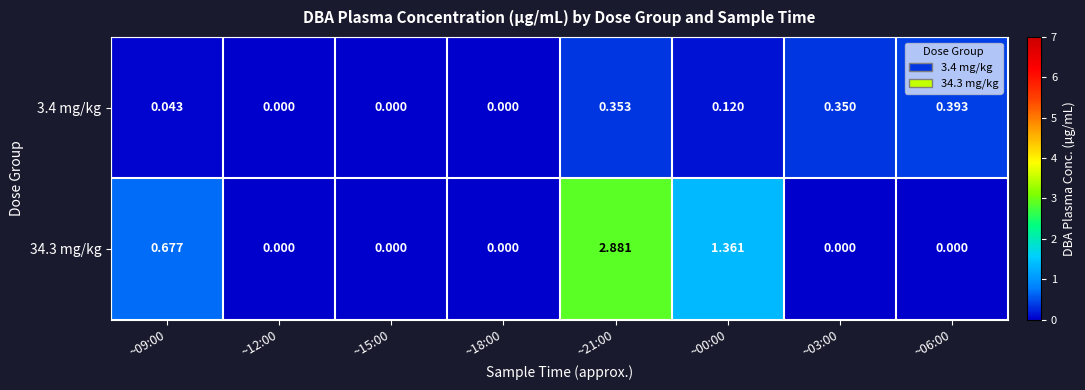

Is the value of 34.3 mg/kg at ~18:00 greater than the value of 3.4 mg/kg at ~03:00?

No